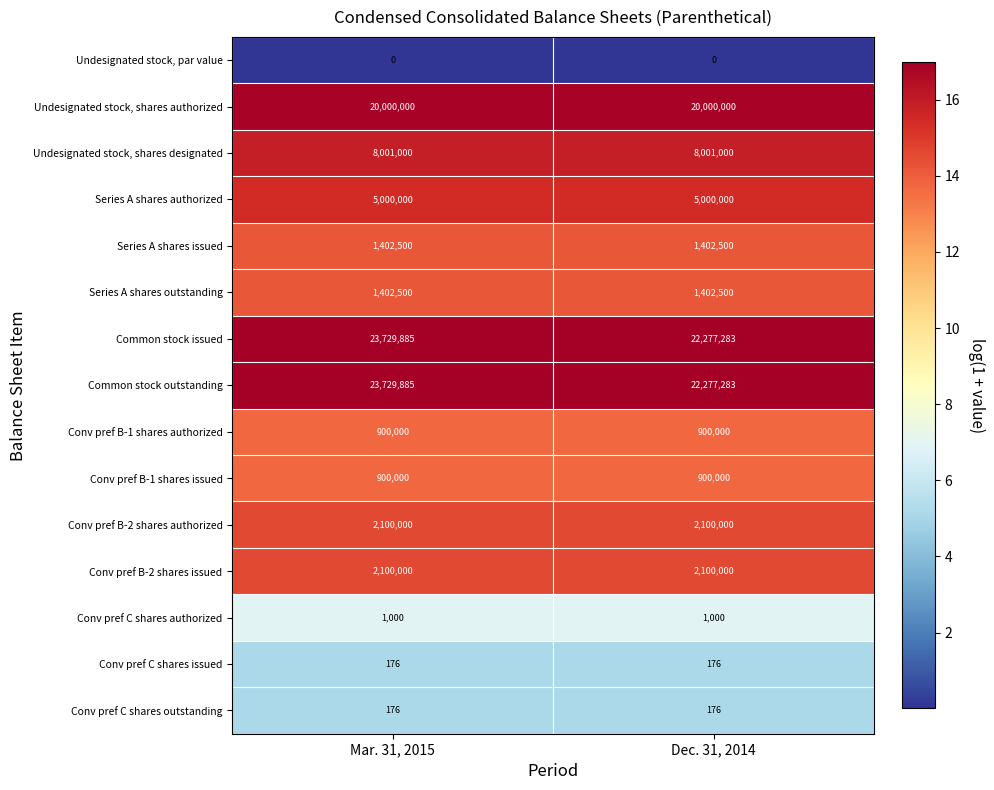

Which category has the highest value across all series?

Mar. 31, 2015